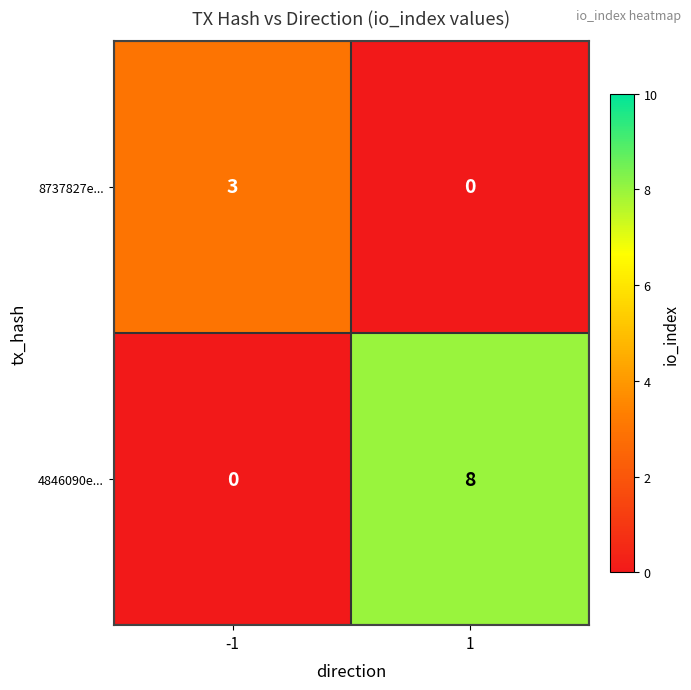

Rank the series by their maximum value, from highest to lowest.

4846090e..., 8737827e...